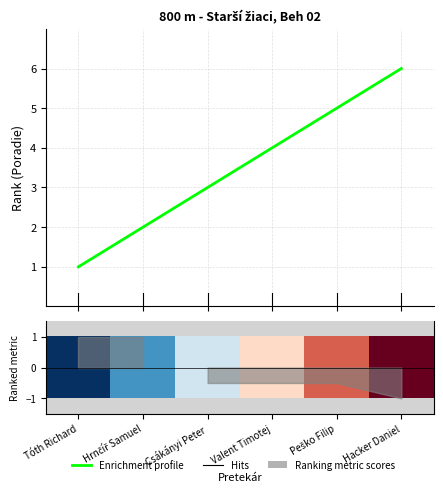

What is the approximate value at Hacker Daniel?

6